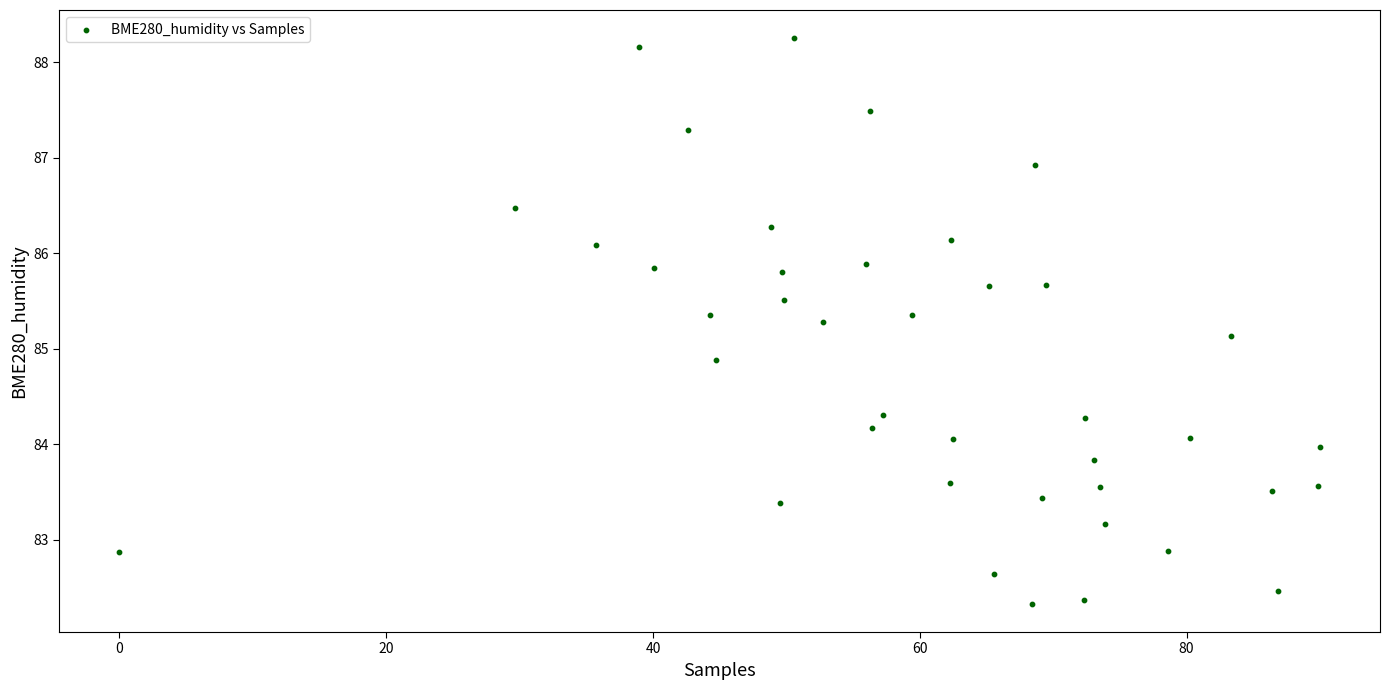

What is the range of Y values (max minus min)?

5.9